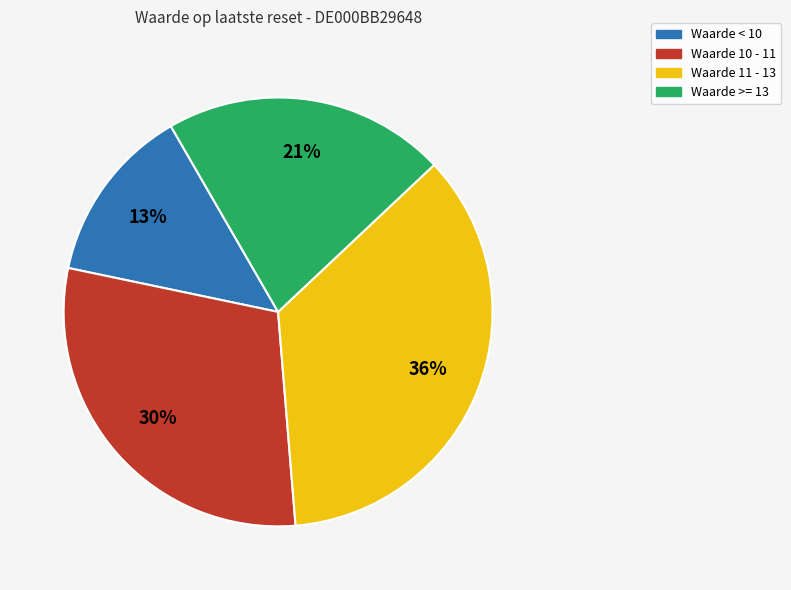

Is there a majority slice in this chart?

No